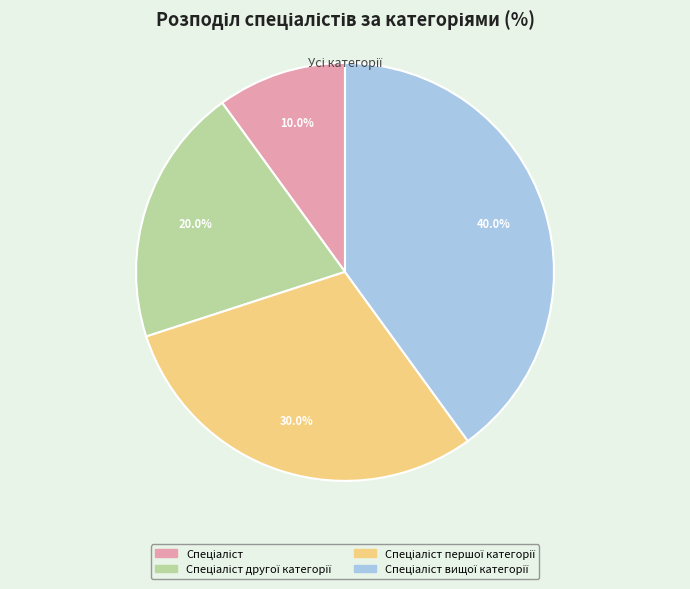

Is there any slice that represents more than half of the pie?

No